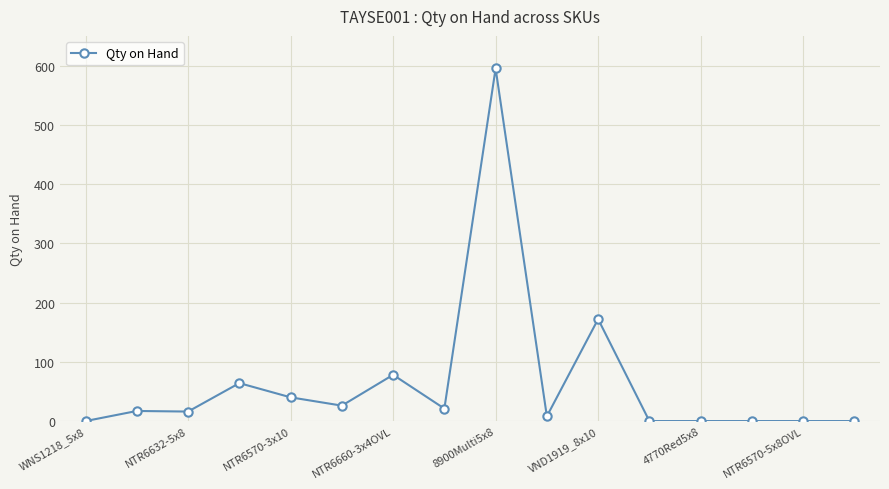

How many lines are shown in the chart?

1